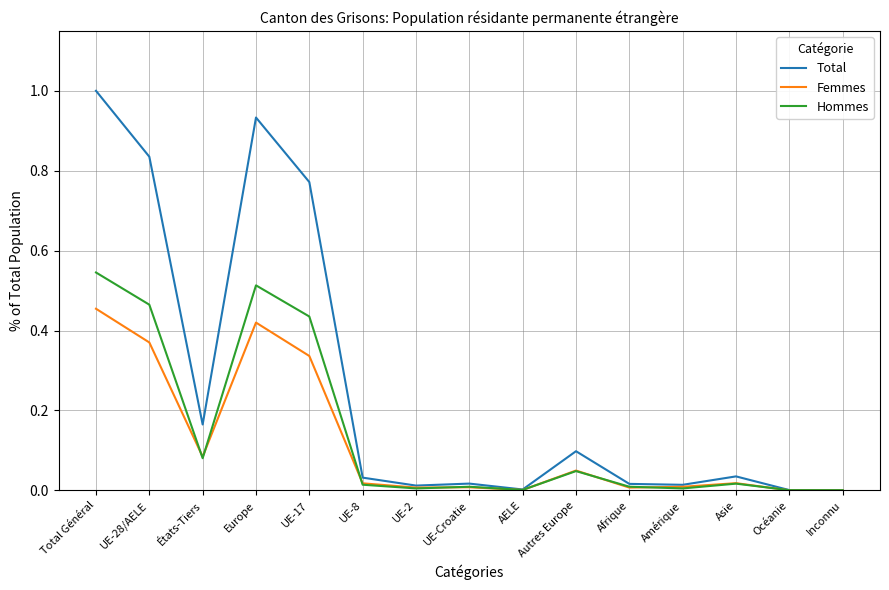

Which series has the largest total across all categories?

Total